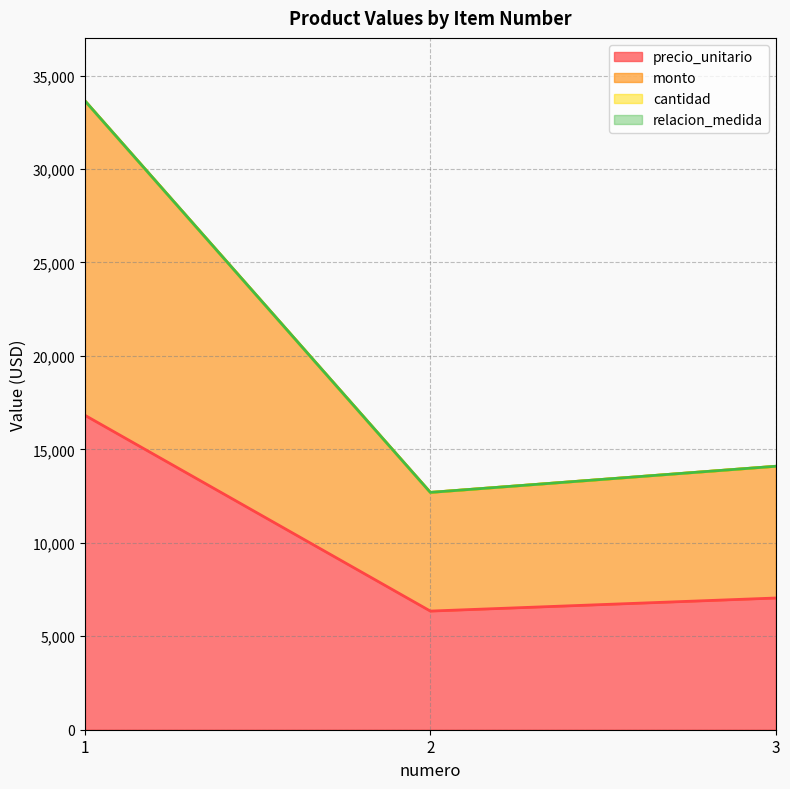

What is the value of the precio_unitario point at the 2nd from the left?

6348